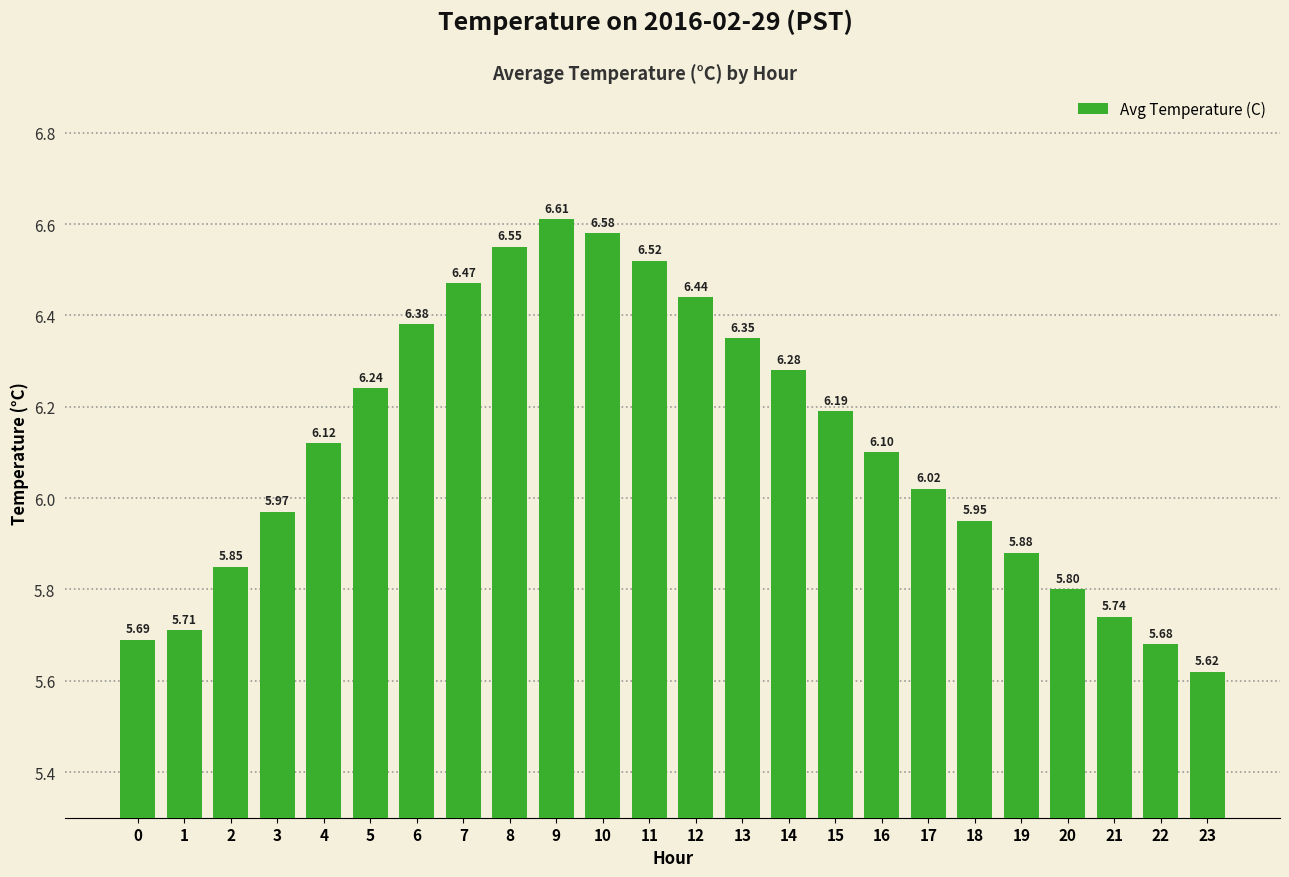

Rank the categories by value from lowest to highest.

23, 22, 0, 1, 21, 20, 2, 19, 18, 3, 17, 16, 4, 15, 5, 14, 13, 6, 12, 7, 11, 8, 10, 9